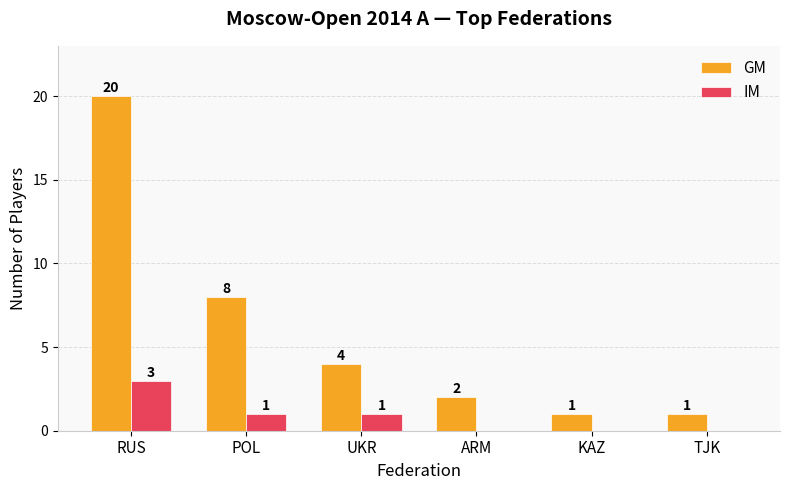

Which series has the widest spread of values?

GM